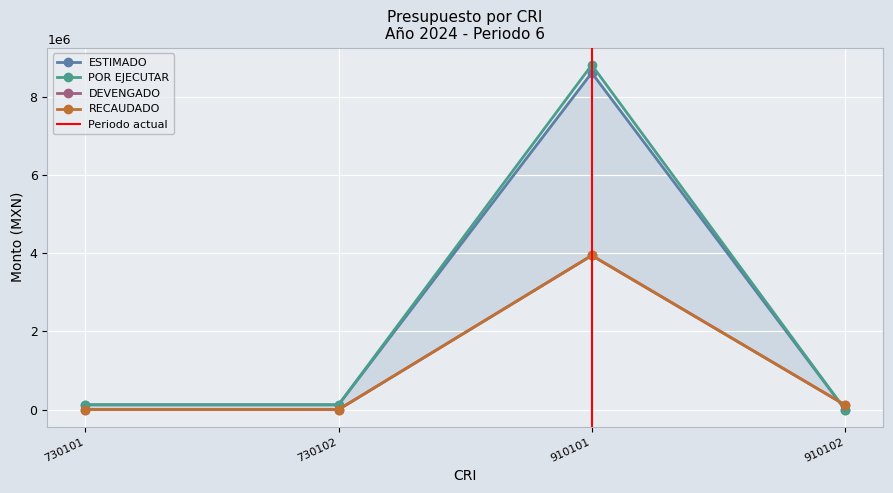

Reading left to right, list all the values displayed in this chart.

ESTIMADO: 122200.0	122200.0	8625320.0	0.0
POR EJECUTAR: 122200.0	122200.0	8825320.0	0.0
DEVENGADO: 0.0	0.0	3946000.0	119000.0
RECAUDADO: 0.0	0.0	3946000.0	119000.0